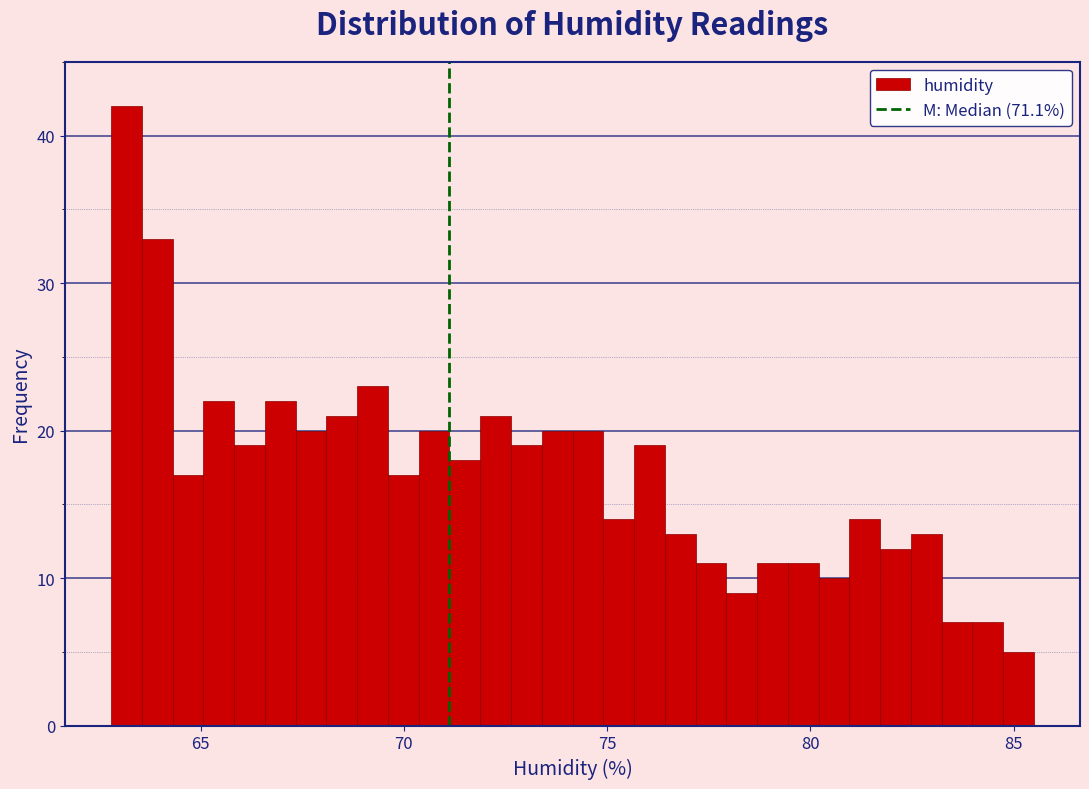

Read against the x-axis, roughly where is the centre of the tallest bar?

63.0